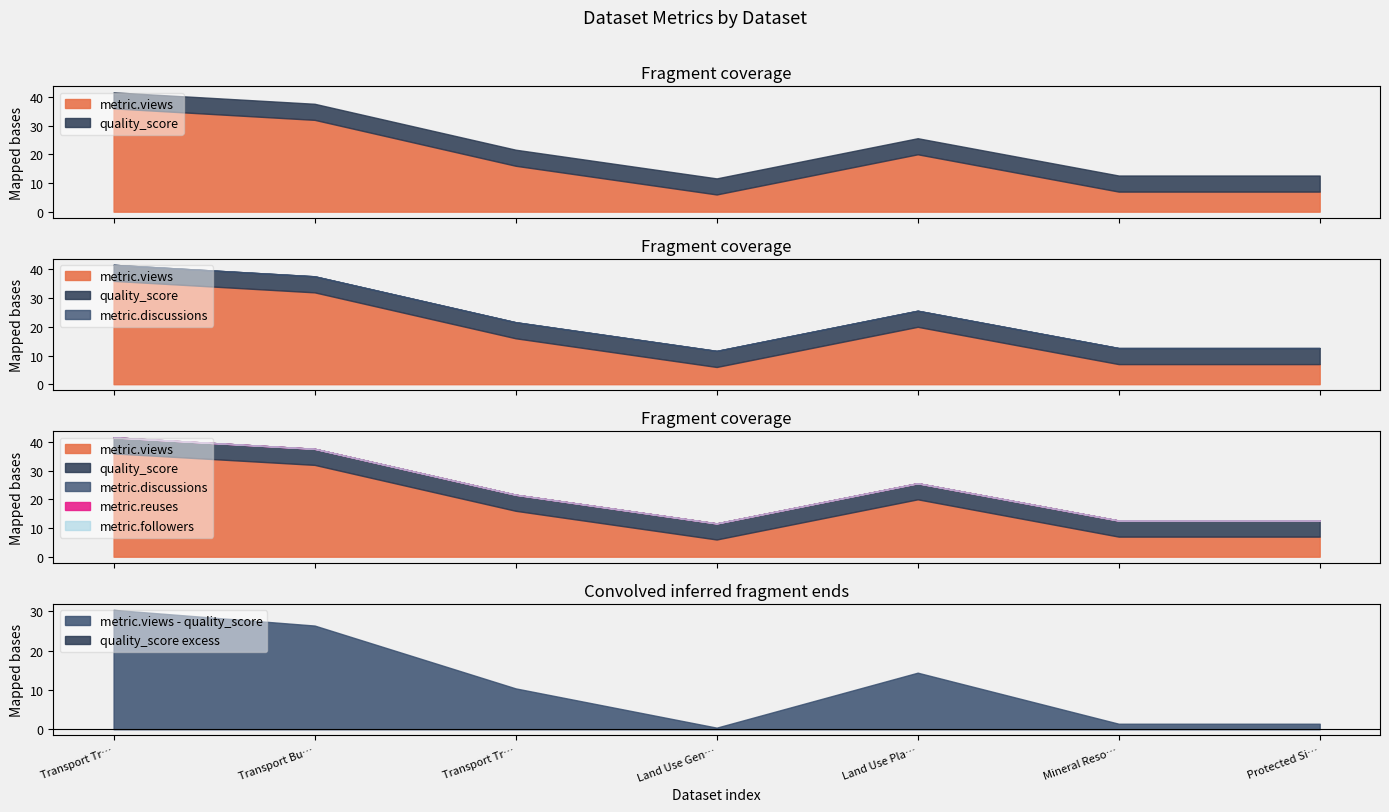

What position from the left is Mineral Resources?

6